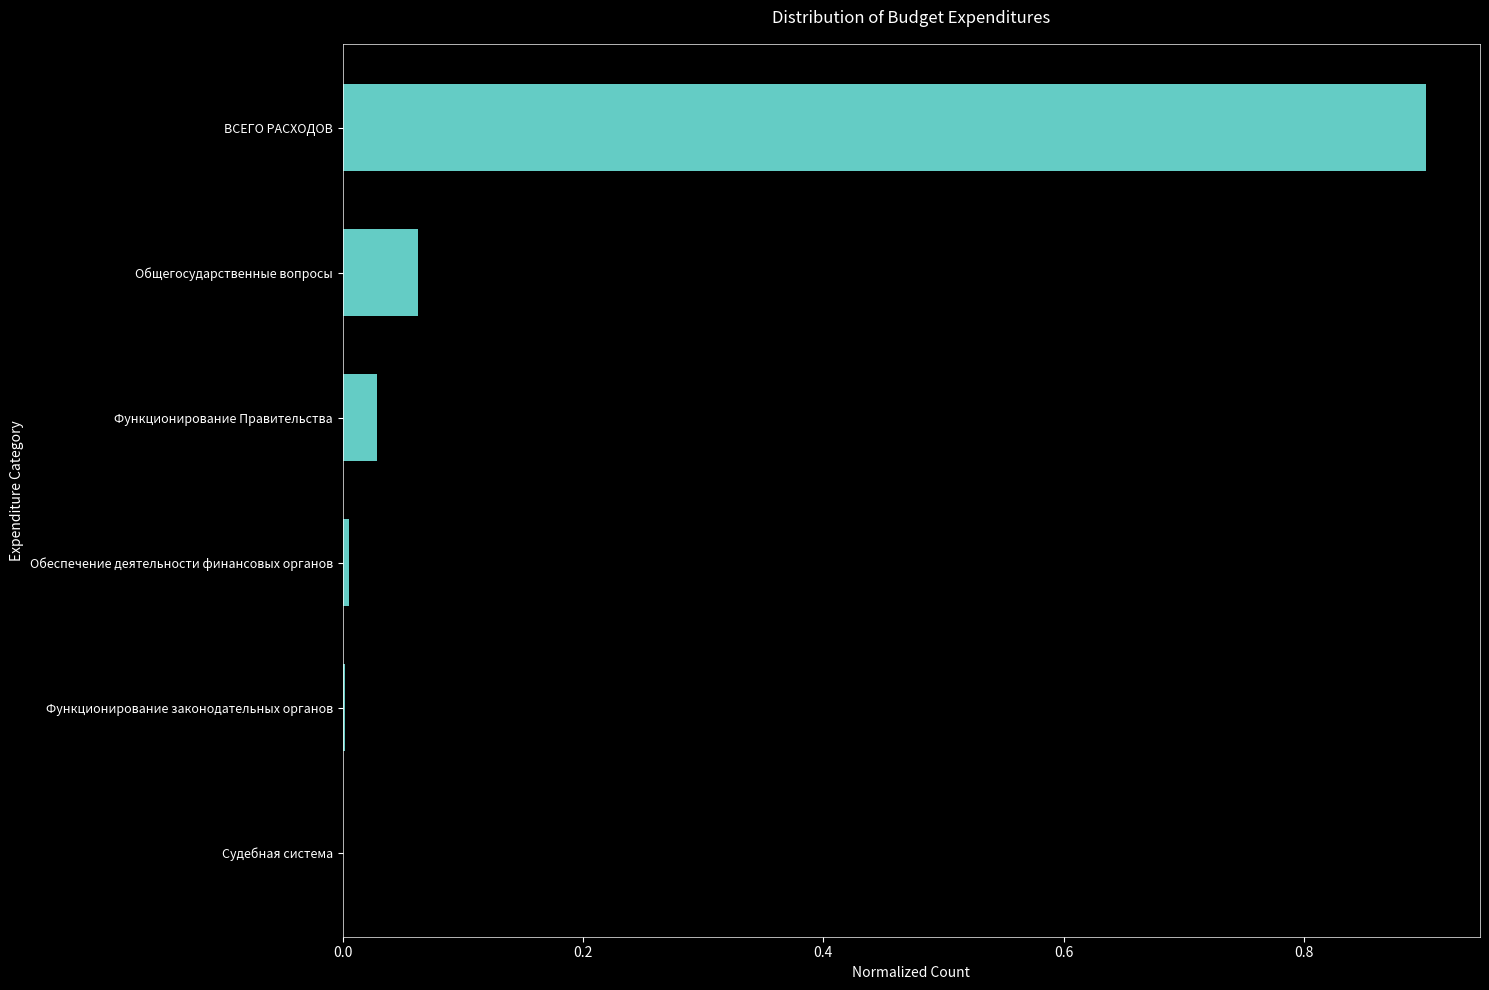

The chart shows a value of 0.0 at Обеспечение деятельности финансовых органов. True or false?

True